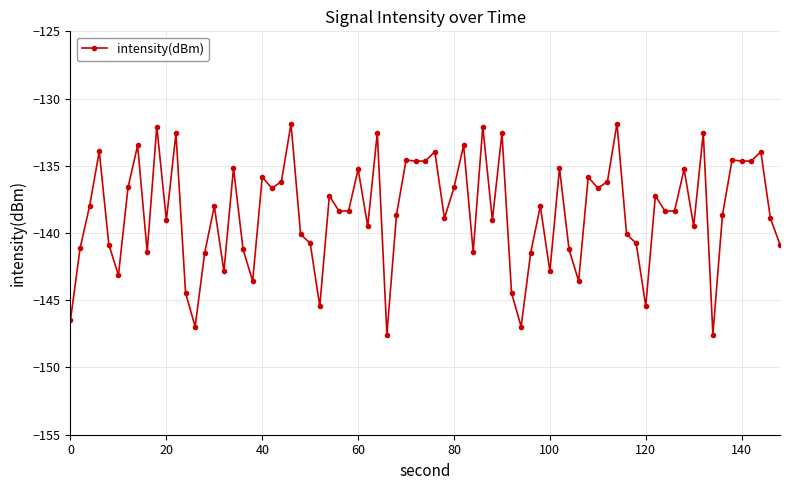

How many distinct data groups are displayed?

1